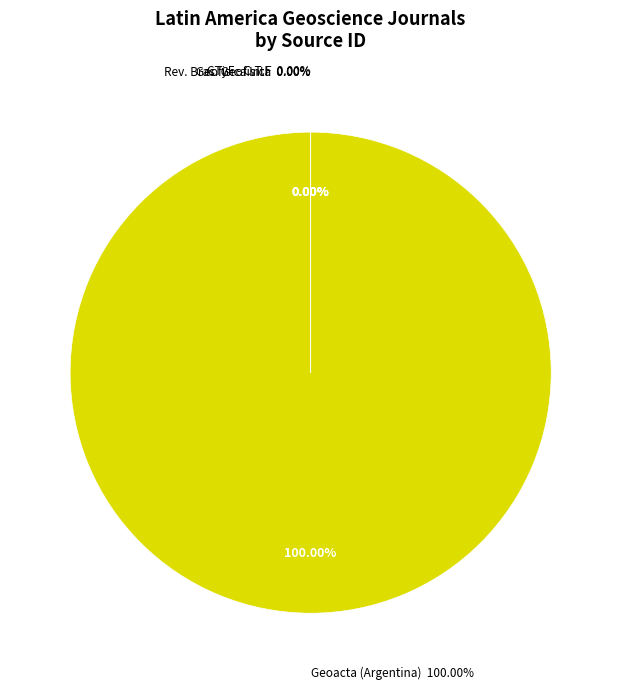

Rank the categories by value from highest to lowest.

Geoacta (Argentina), CTyF - Ciencia, Tecnologia y Futuro, Revista Brasileira de Geofisica, Geofisica Internacional